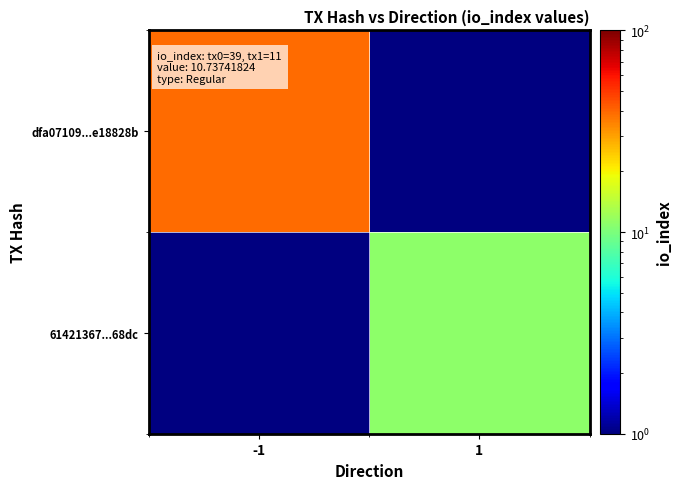

List the series in order of their overall mean, highest first.

dfa07109...e18828b, 61421367...68dc